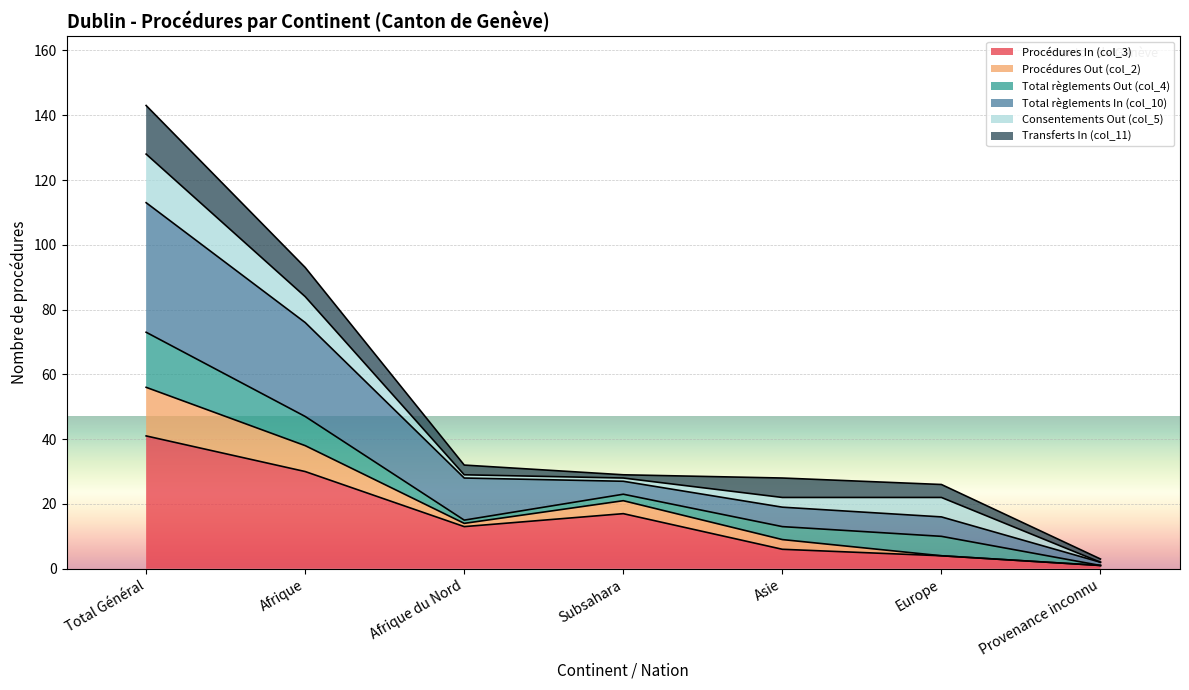

What is the label of the 2nd point from the left?

Afrique